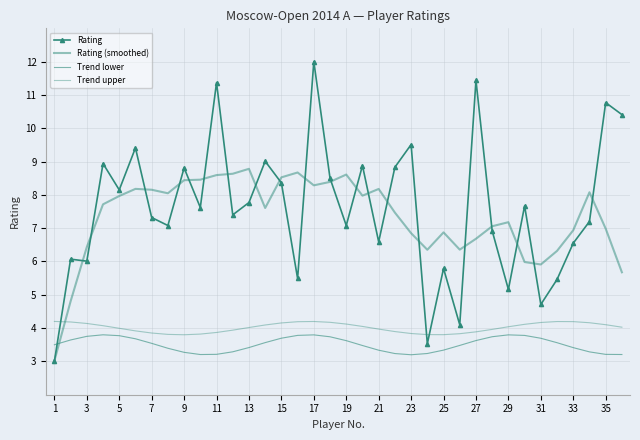

How many distinct data groups are displayed?

4